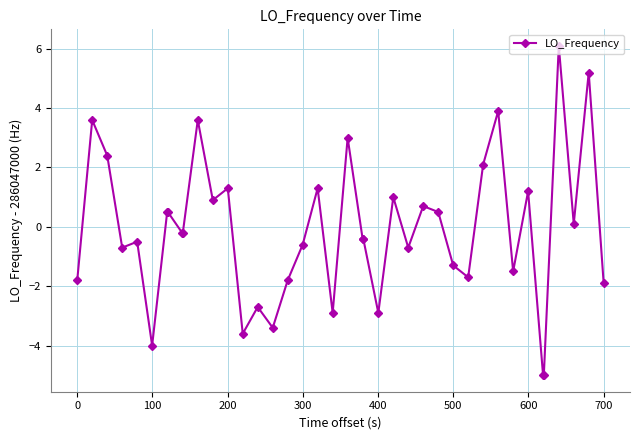

How many positive values are there?

18